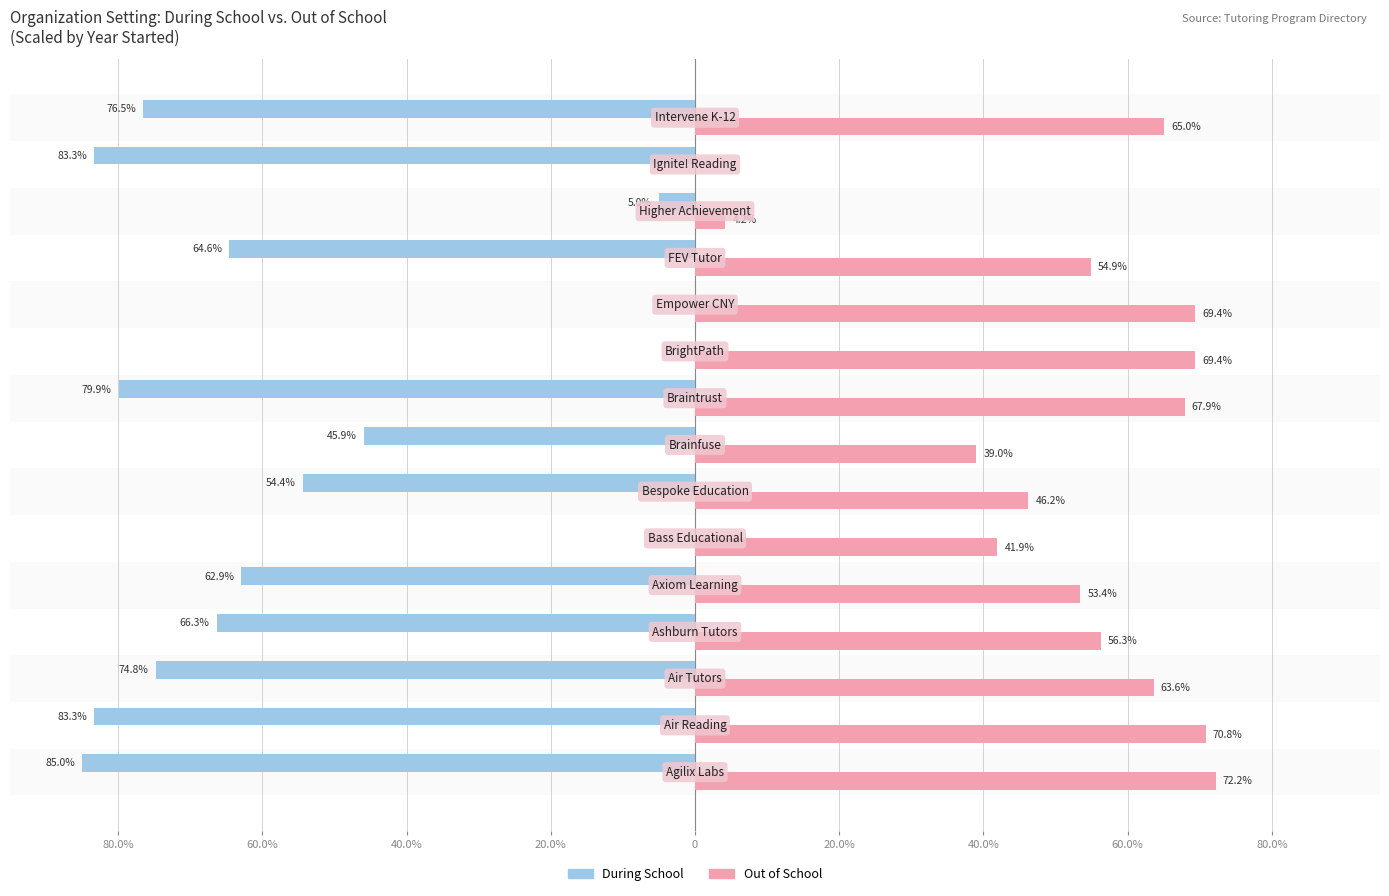

What are all the series names shown in the legend?

During School, Out of School